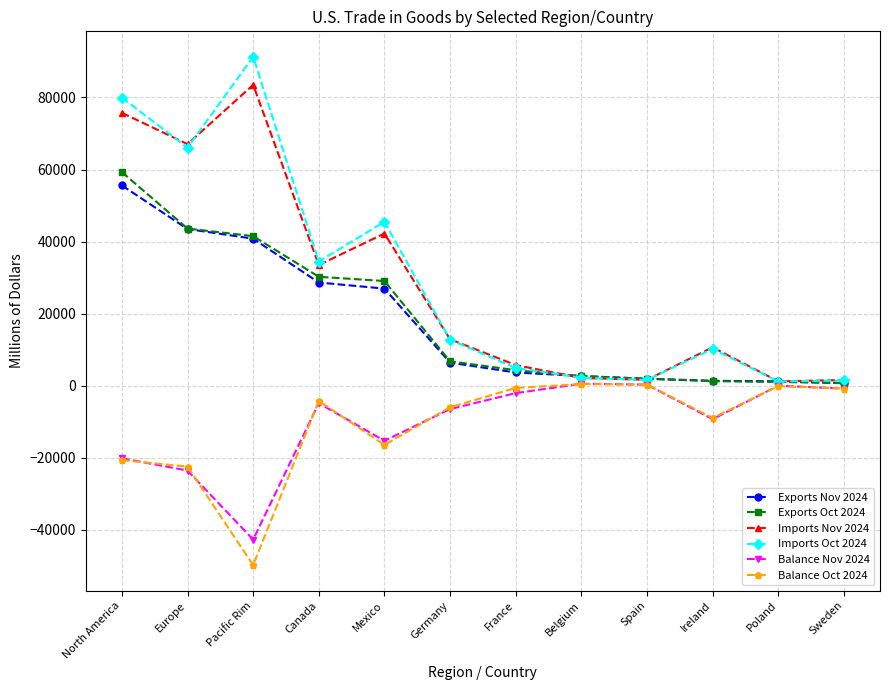

What is the smallest value displayed?

-49795